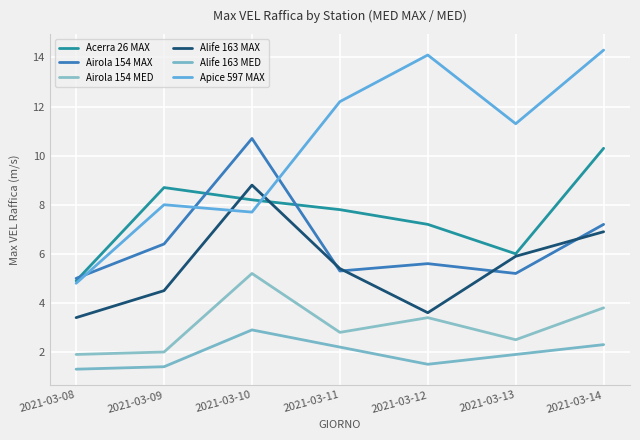

How many lines are shown in the chart?

6